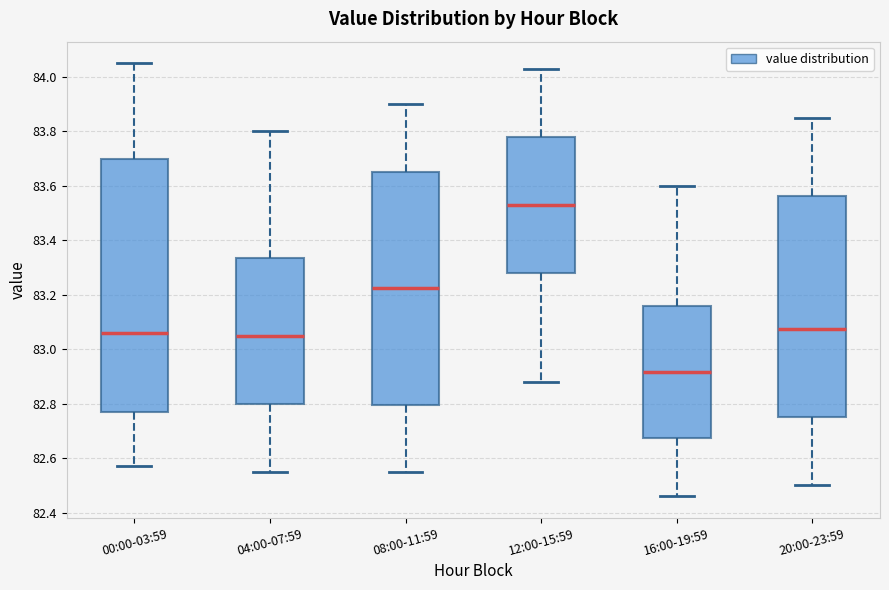

Reading left to right, read every box against the y-axis: the position of its median line, the range the box covers, and the ends of its whiskers. The values are not printed on the chart, so give them approximately, as read against the axis.

00:00-03:59: median 83.06, box 82.76 to 83.70, whiskers 82.58 to 84.06
04:00-07:59: median 83.06, box 82.80 to 83.34, whiskers 82.56 to 83.80
08:00-11:59: median 83.22, box 82.80 to 83.66, whiskers 82.56 to 83.90
12:00-15:59: median 83.54, box 83.28 to 83.78, whiskers 82.88 to 84.04
16:00-19:59: median 82.92, box 82.68 to 83.16, whiskers 82.46 to 83.60
20:00-23:59: median 83.08, box 82.76 to 83.56, whiskers 82.50 to 83.86